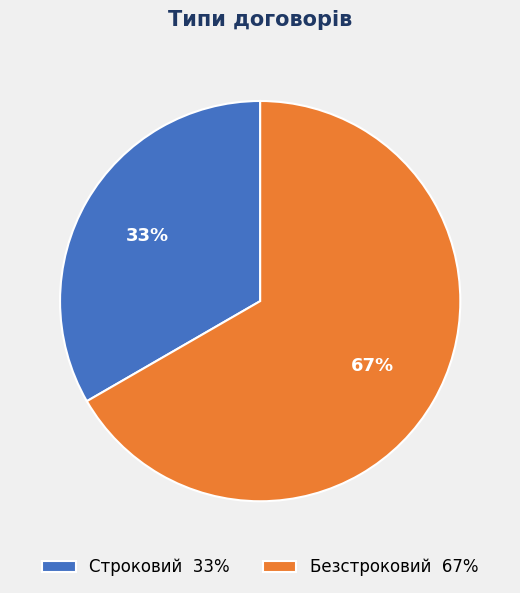

Do Безстроковий and Строковий together represent more than half of the pie?

Yes